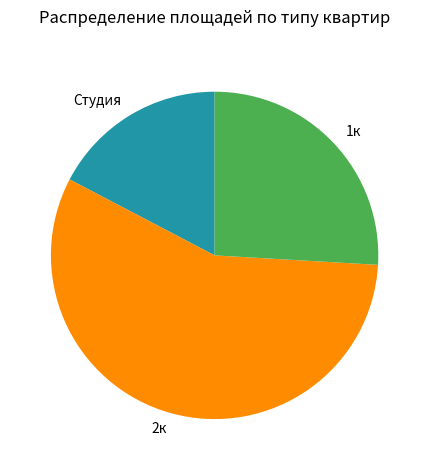

Between 2к and Студия, which is larger?

2к